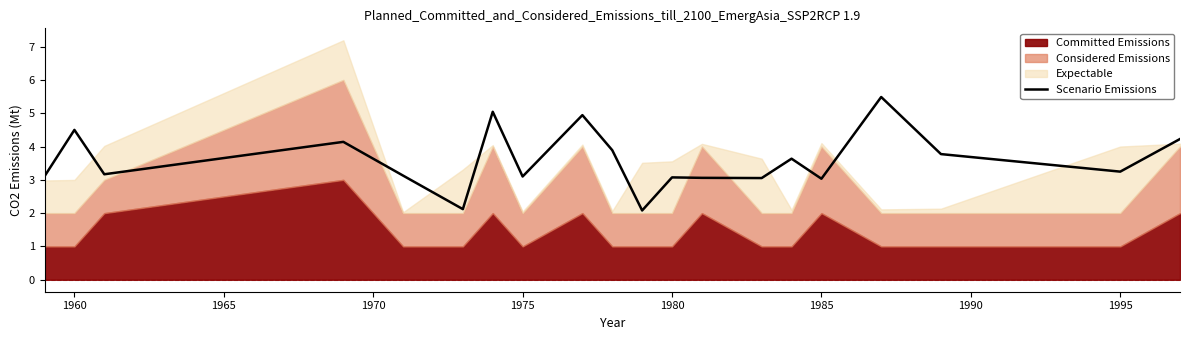

What is the average value?

3.6